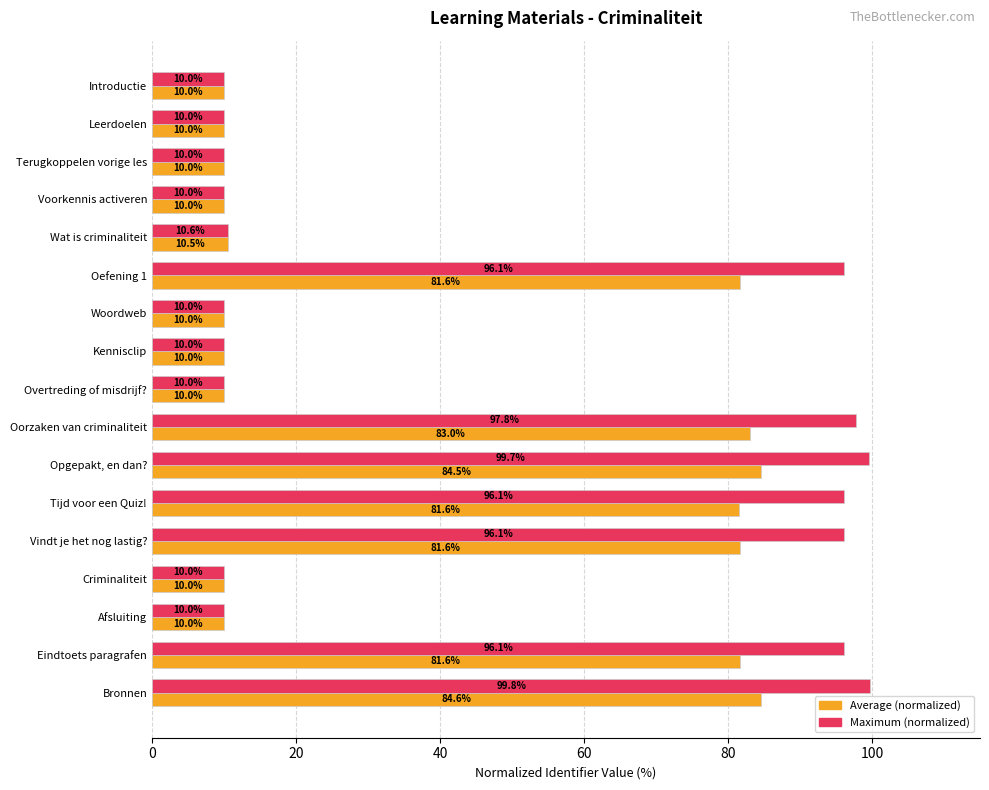

At which category is the sum across all series the highest?

Bronnen